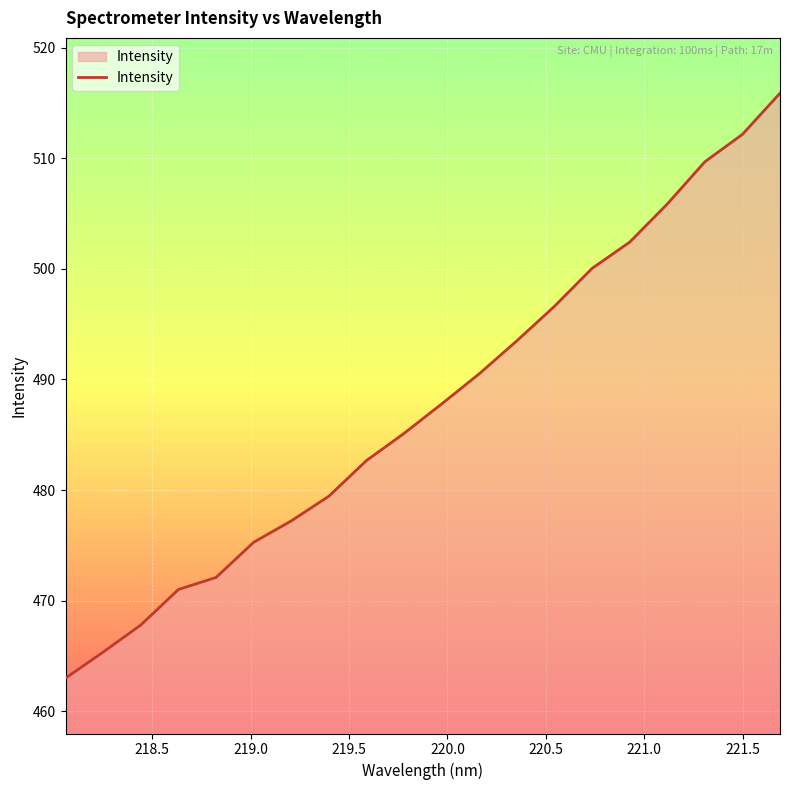

How many values are below 487?

10